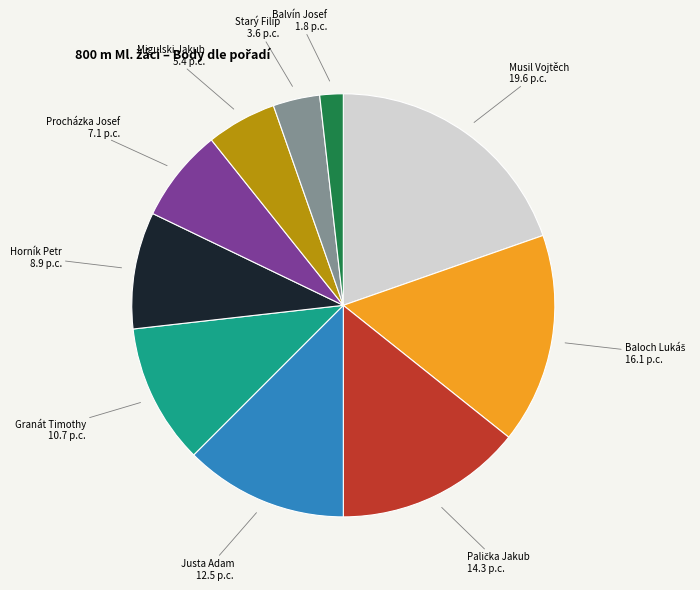

How many segments does this pie chart have?

10